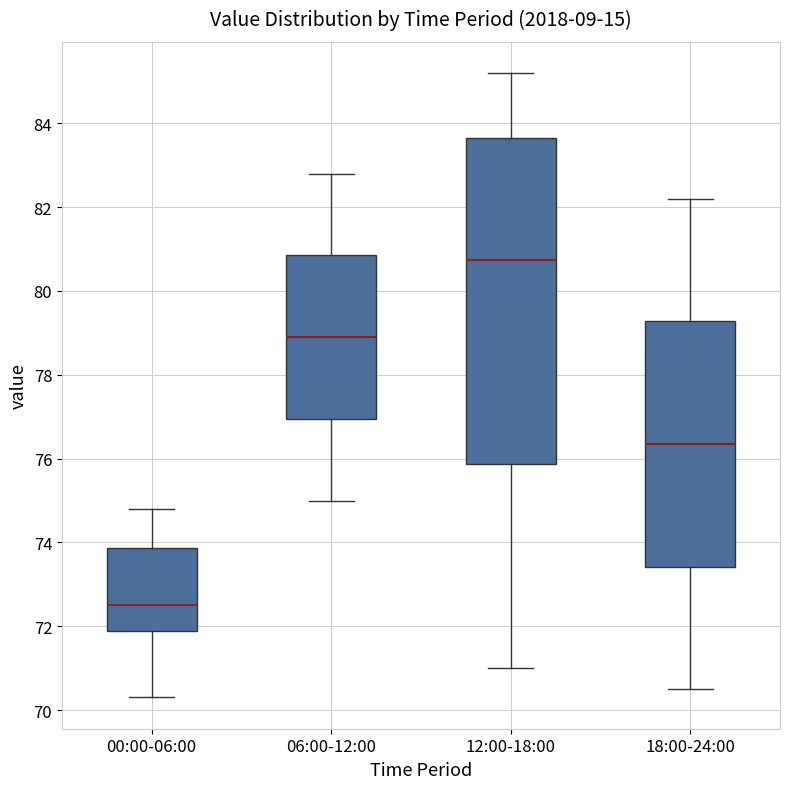

Where is the lower edge of the box for 18:00-24:00 on the y-axis? The values are not printed on the chart, so give them approximately, as read against the axis.

73.4